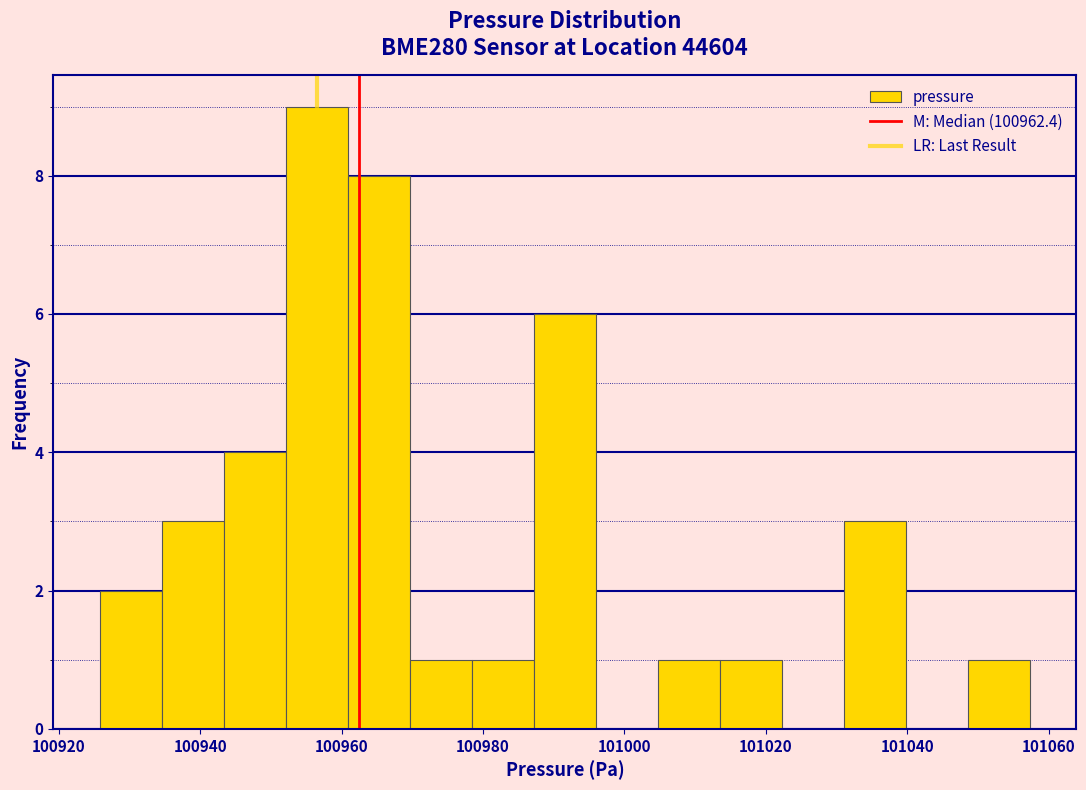

Reading left to right, list every bar in this chart as the range it spans on the x-axis followed by its height. Neither the bar edges nor the heights are printed on the chart, so give them approximately, as read against the axes.

100926 to 100934: 2
100934 to 100944: 3
100944 to 100952: 4
100952 to 100960: 9
100960 to 100970: 8
100970 to 100978: 1
100978 to 100988: 1
100988 to 100996: 6
100996 to 101004: 0
101004 to 101014: 1
101014 to 101022: 1
101022 to 101032: 0
101032 to 101040: 3
101040 to 101048: 0
101048 to 101058: 1